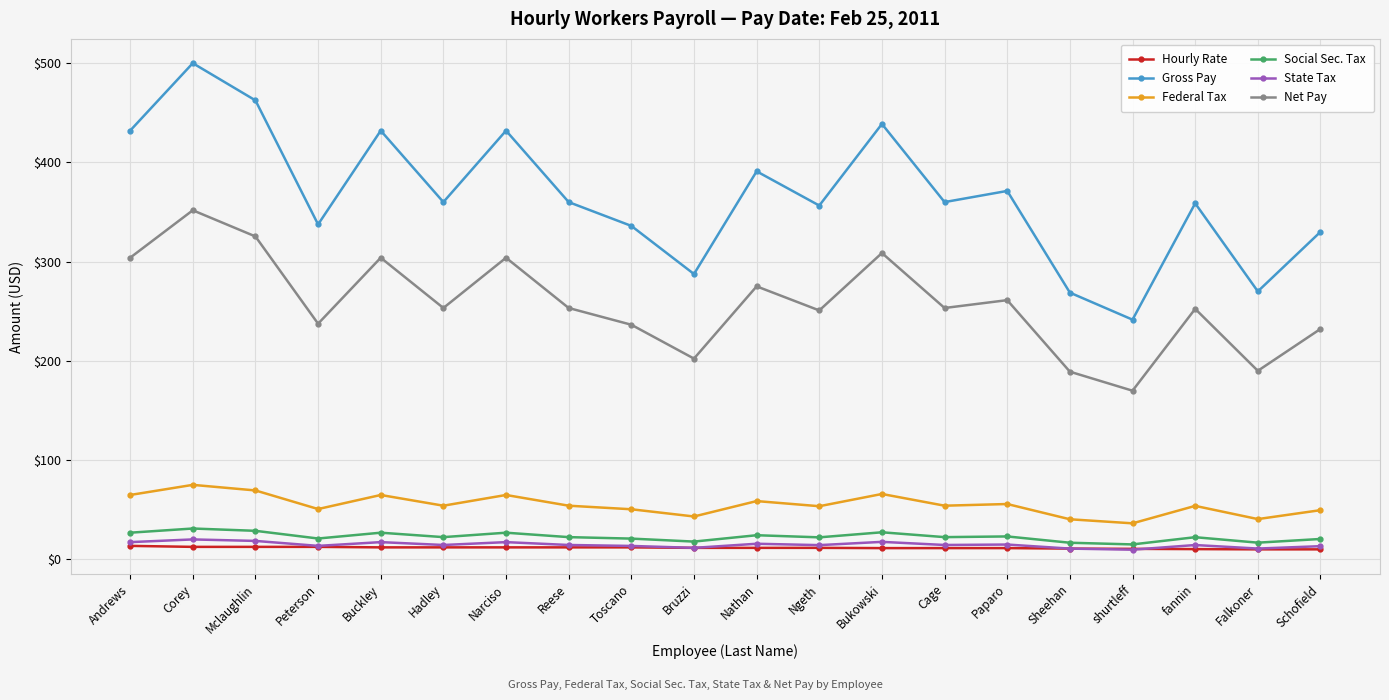

What value does the Social Sec. Tax series have at Falkoner?

16.7